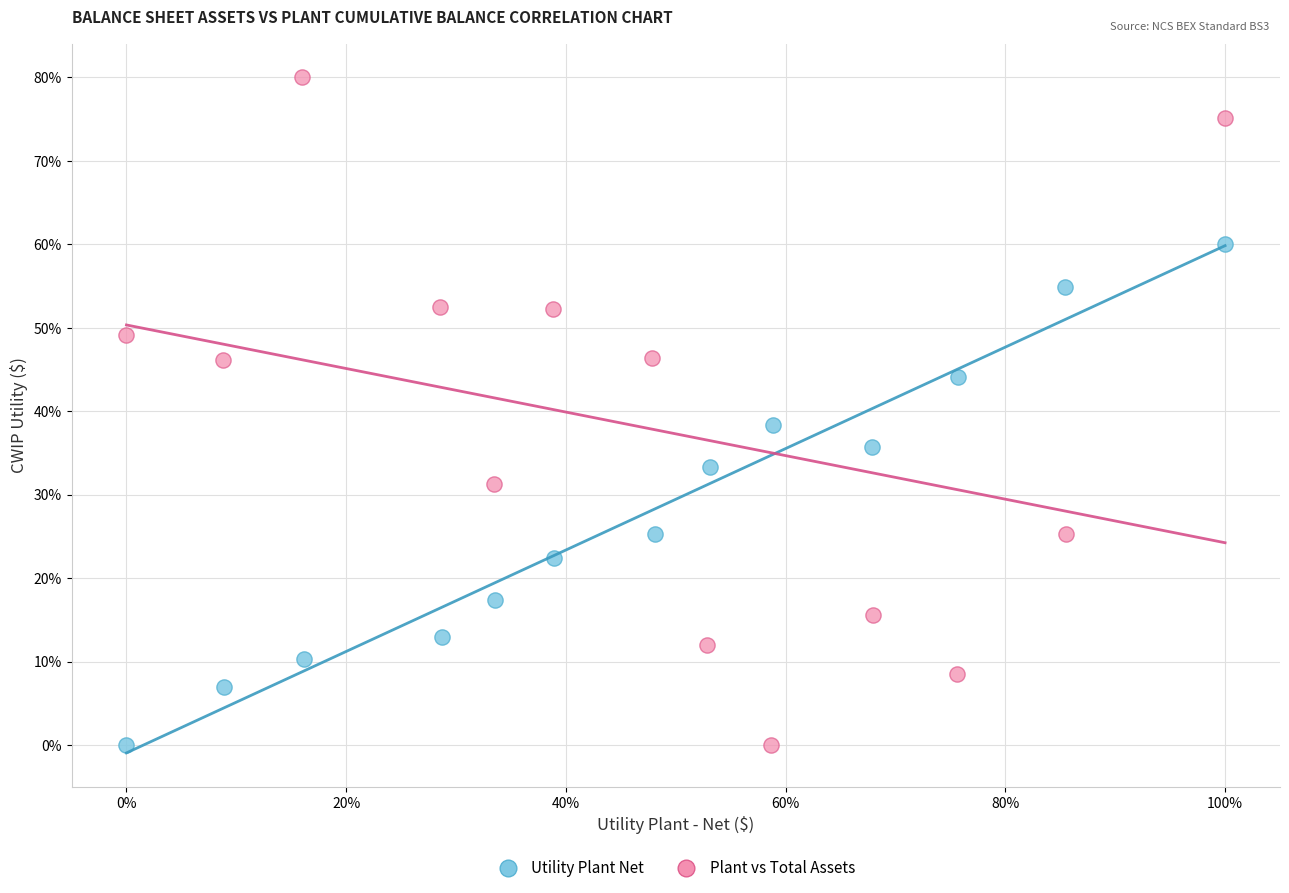

Which series has the largest Y range (max minus min)?

Plant vs Total Assets